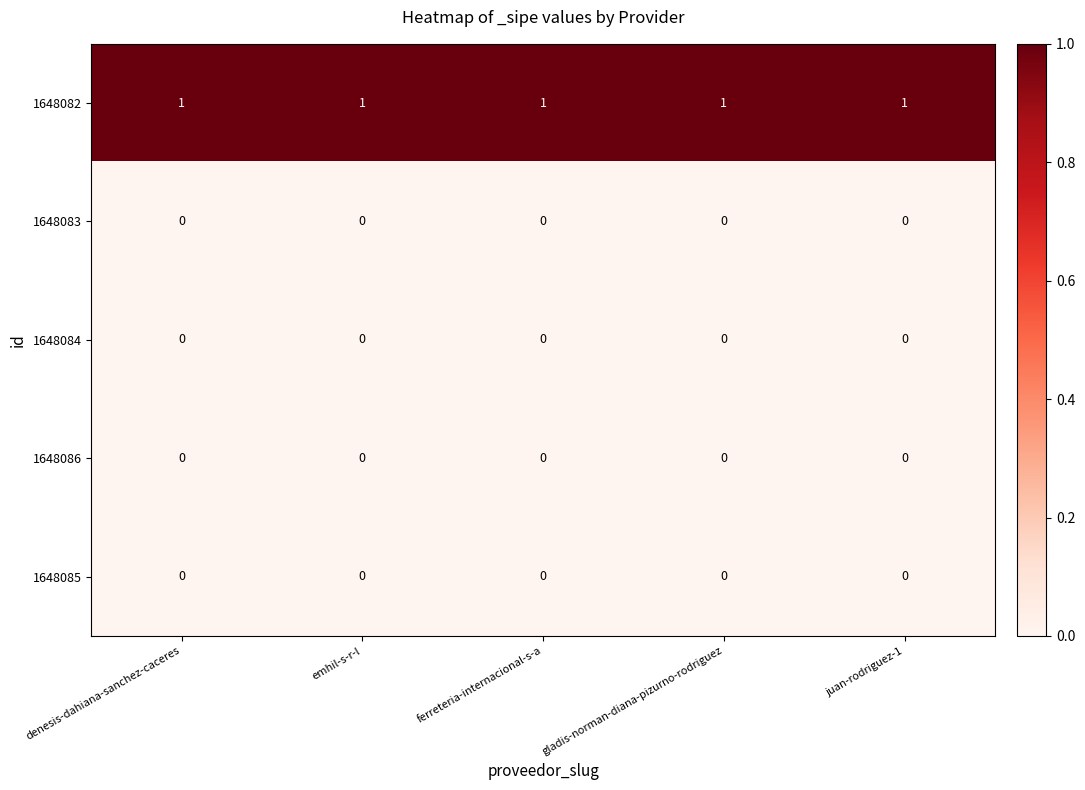

What is the spread (max minus min) of values at denesis-dahiana-sanchez-caceres?

1